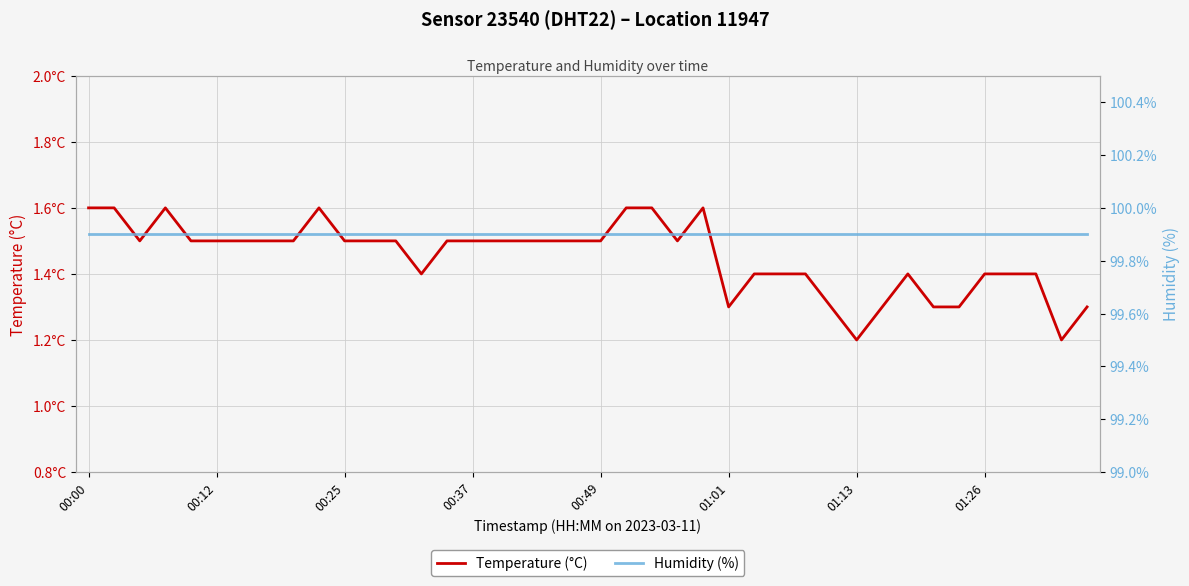

At 01:01, list the series in order from largest to smallest.

Humidity (%), Temperature (°C)